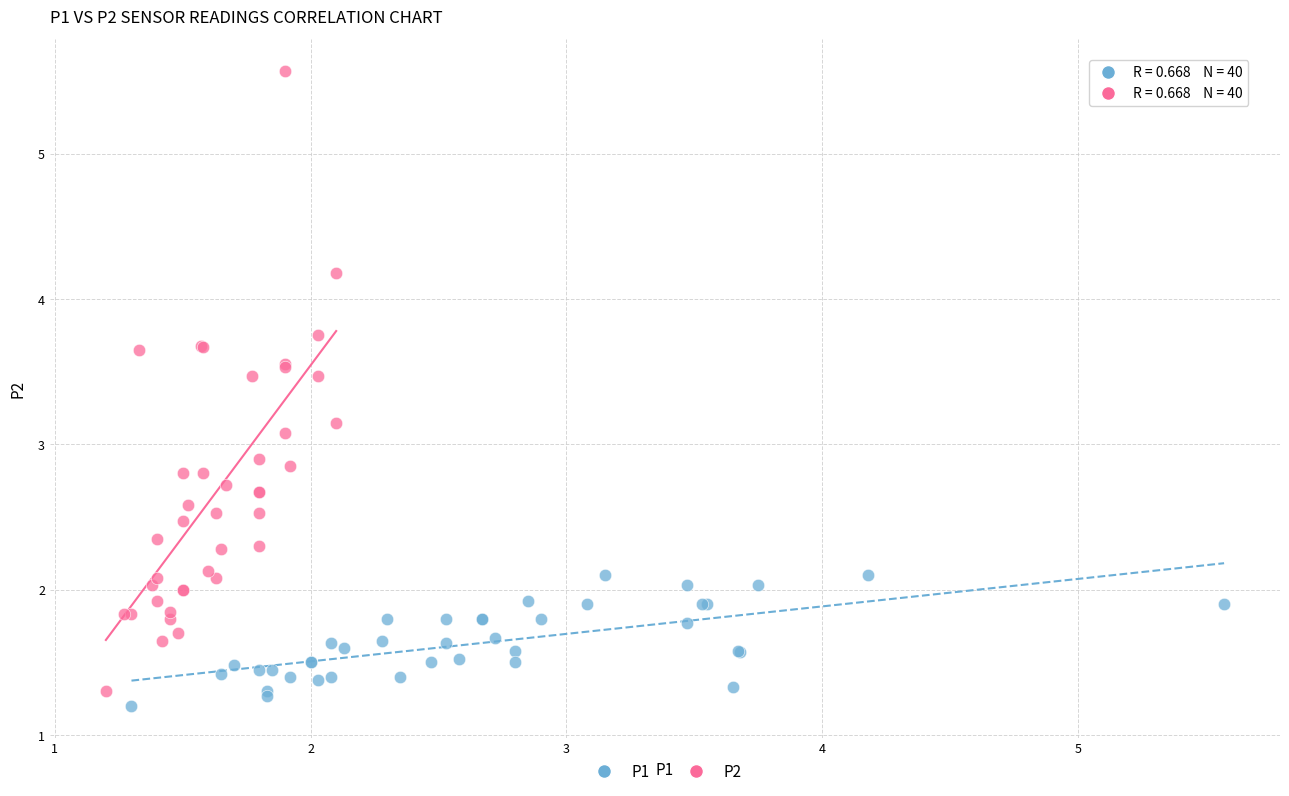

What are all the series names shown in the legend?

P1, P2